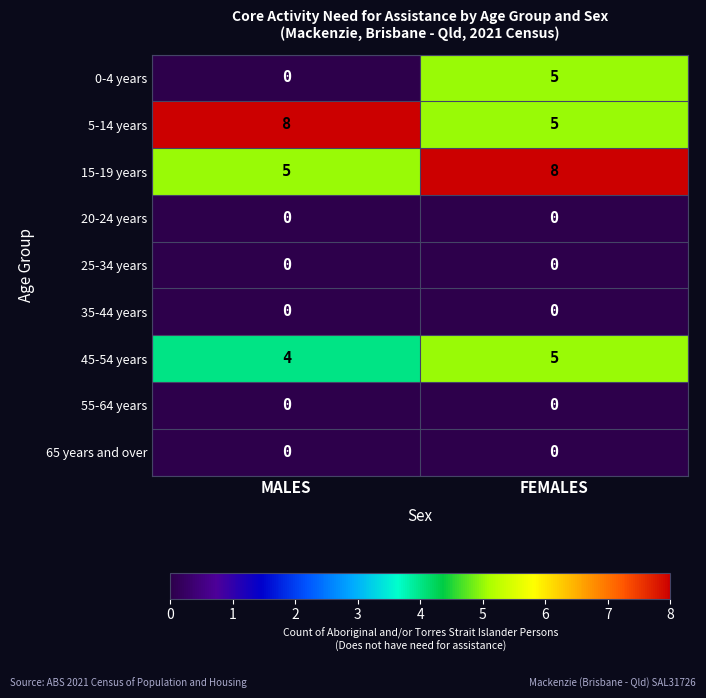

Reading left to right, transcribe all the data shown in this chart.

0-4 years: MALES=0	FEMALES=5
5-14 years: MALES=8	FEMALES=5
15-19 years: MALES=5	FEMALES=8
20-24 years: MALES=0	FEMALES=0
25-34 years: MALES=0	FEMALES=0
35-44 years: MALES=0	FEMALES=0
45-54 years: MALES=4	FEMALES=5
55-64 years: MALES=0	FEMALES=0
65 years and over: MALES=0	FEMALES=0